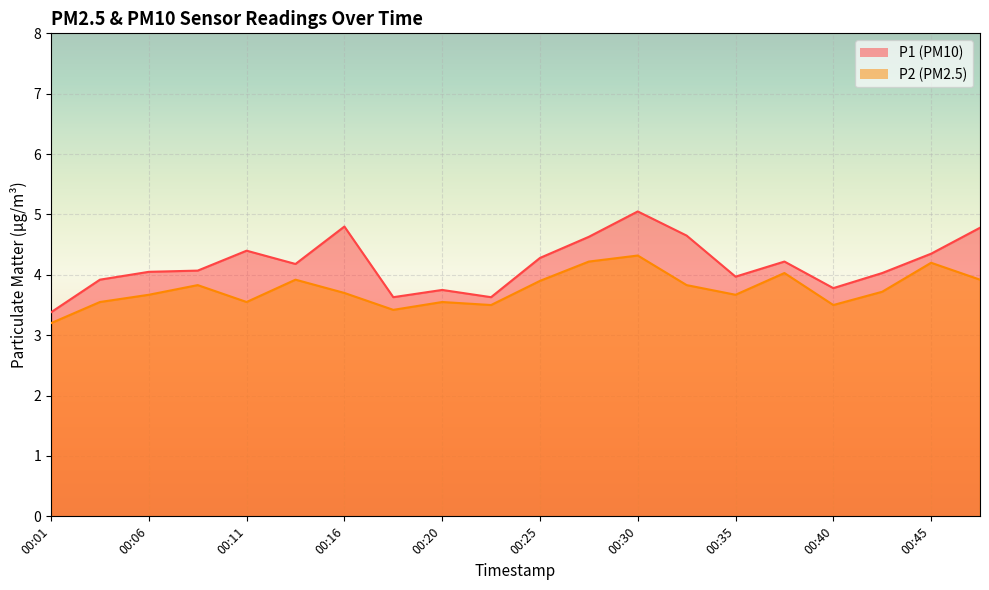

Between 00:11 and 00:38, which series saw the biggest shift?

P2